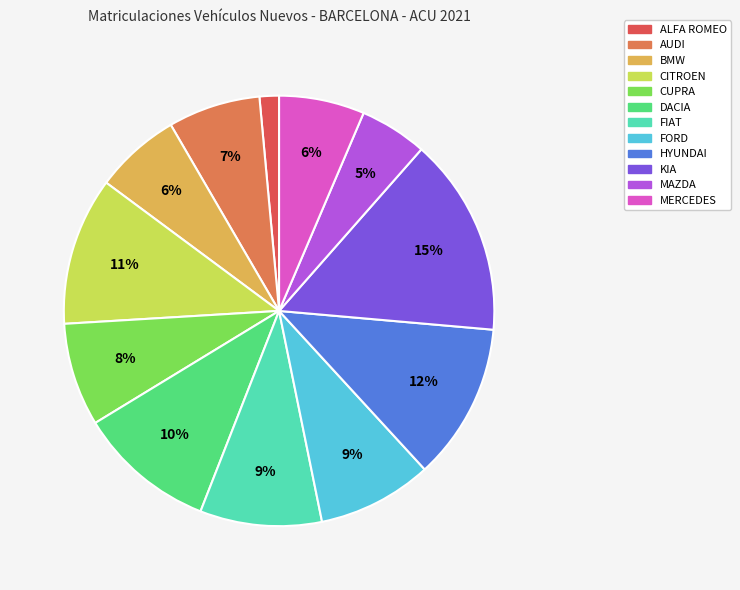

Between CUPRA and MERCEDES, which is larger?

CUPRA